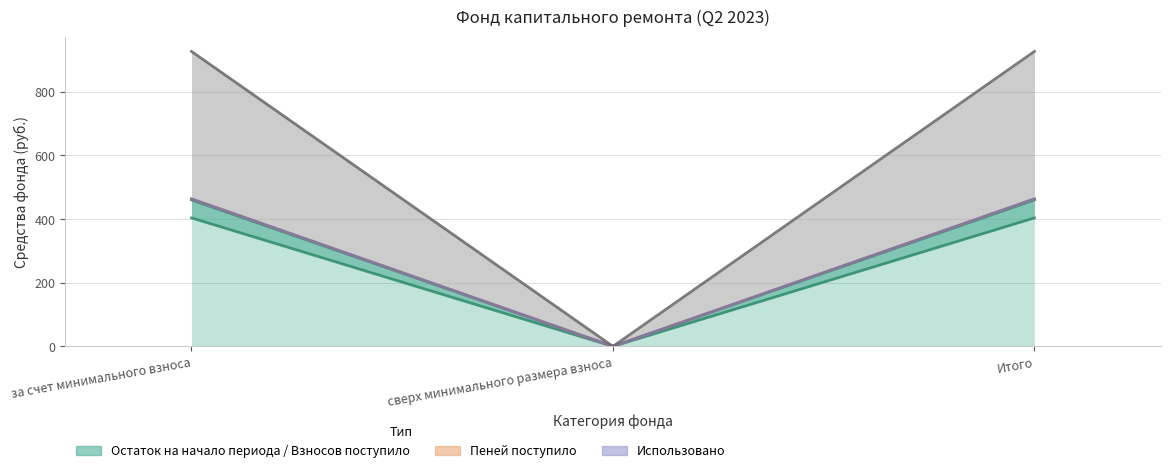

What is the label of the 2nd point from the left?

сверх минимального размера взноса